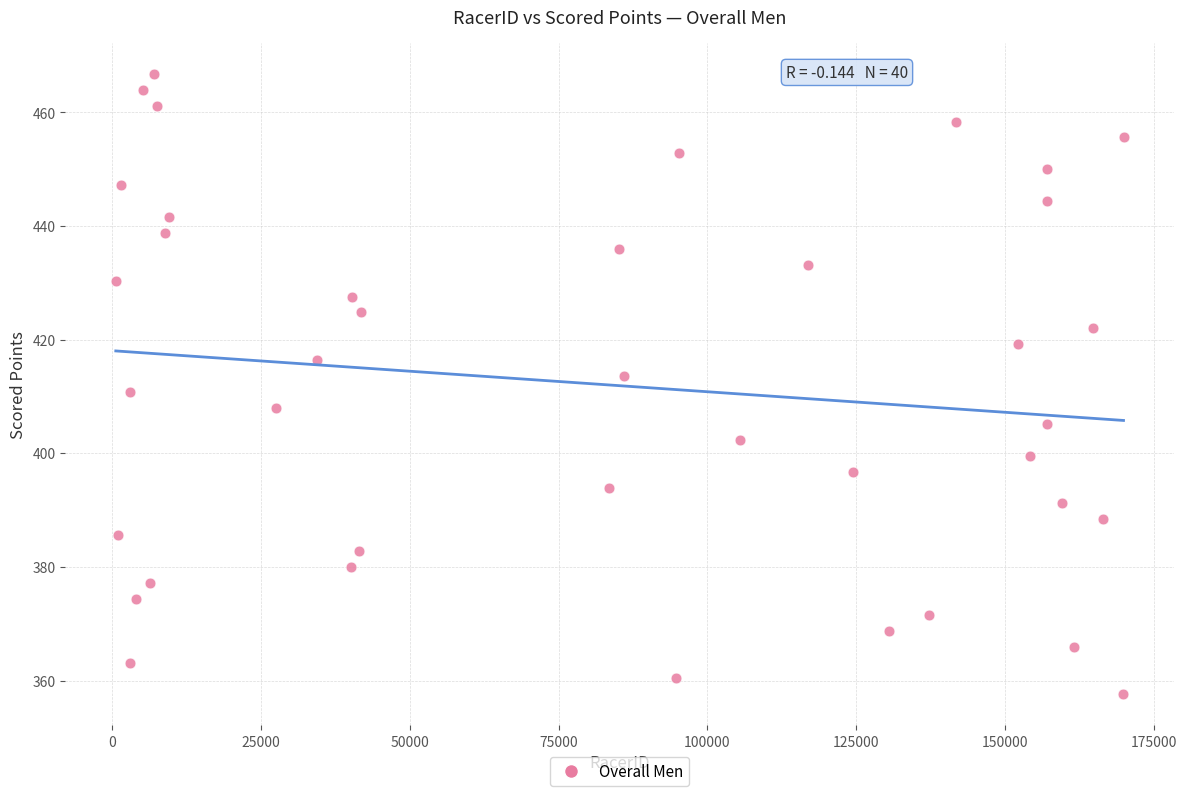

What is the range of X values (max minus min)?

169363.0